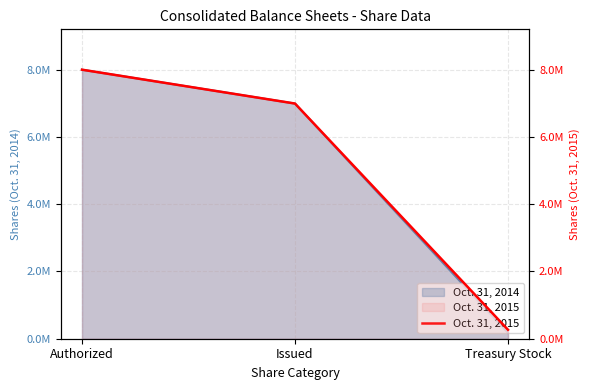

What is the sum of all values?

15259435